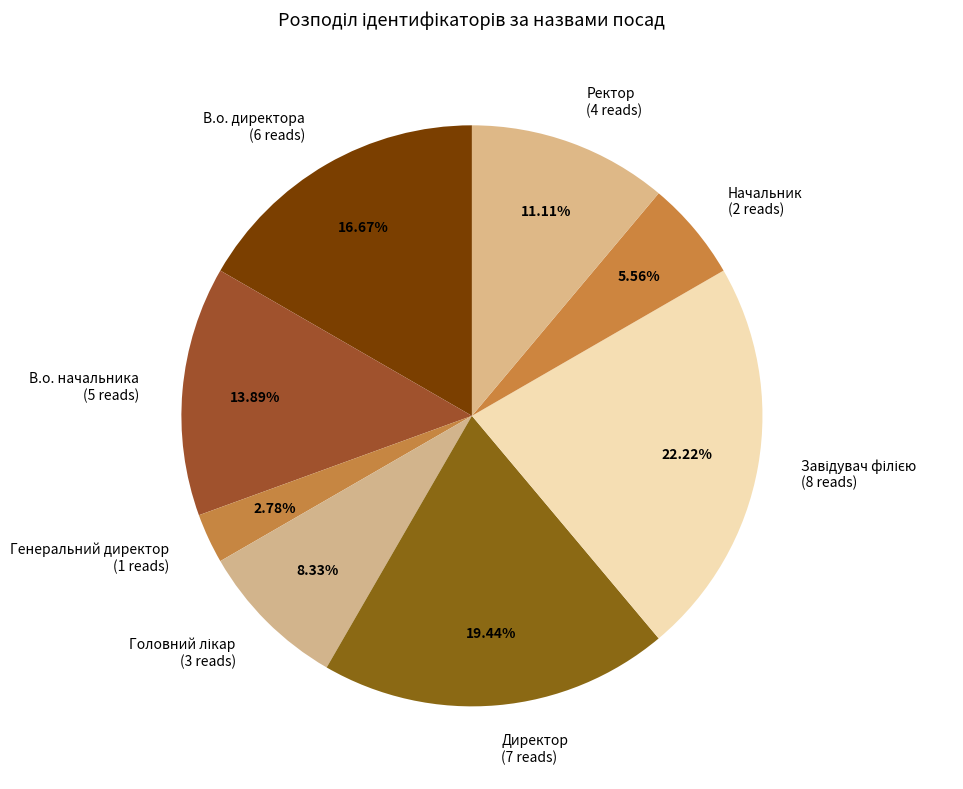

Between Директор (7 reads) and В.о. директора (6 reads), which is larger?

Директор (7 reads)